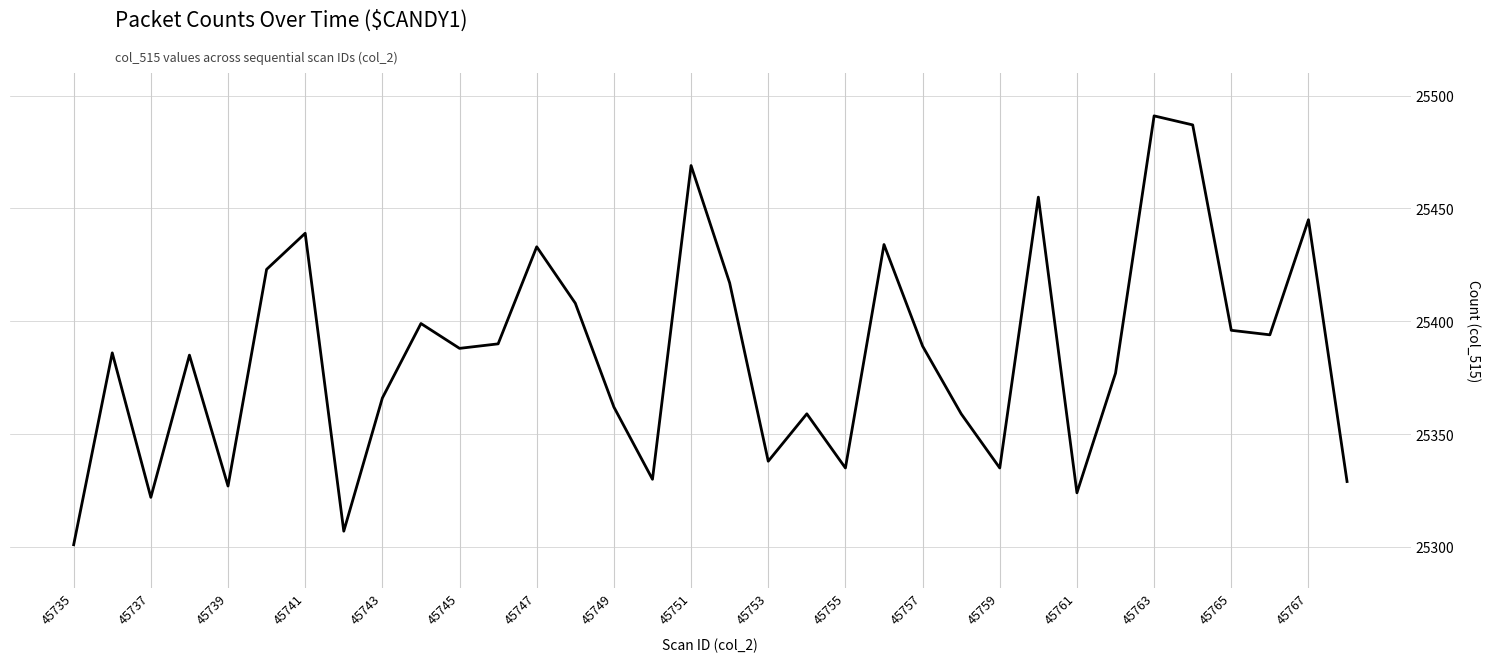

Reading right to left, list all the values displayed in this chart.

25329	25445	25394	25396	25487	25491	25377	25324	25455	25335	25359	25389	25434	25335	25359	25338	25417	25469	25330	25362	25408	25433	25390	25388	25399	25366	25307	25439	25423	25327	25385	25322	25386	25301